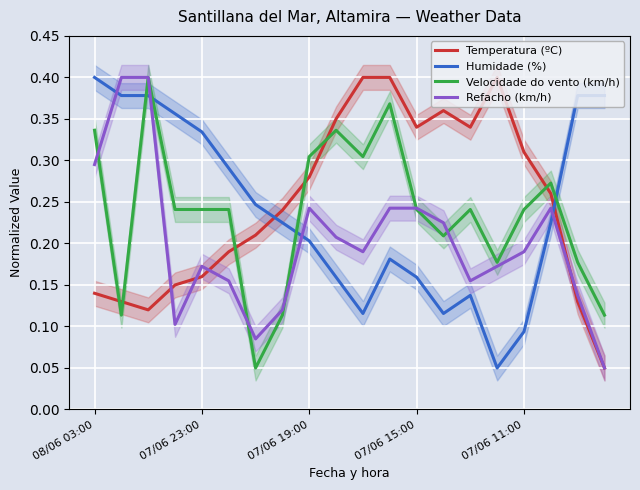

What is the spread (max minus min) of values at 6?

0.2